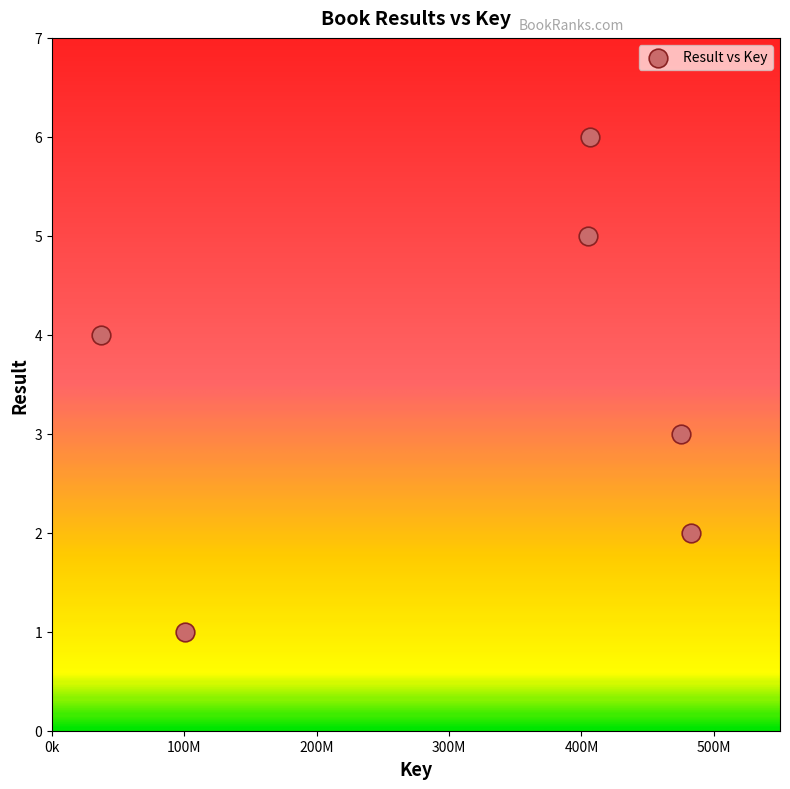

What is the range of X values (max minus min)?

445195324